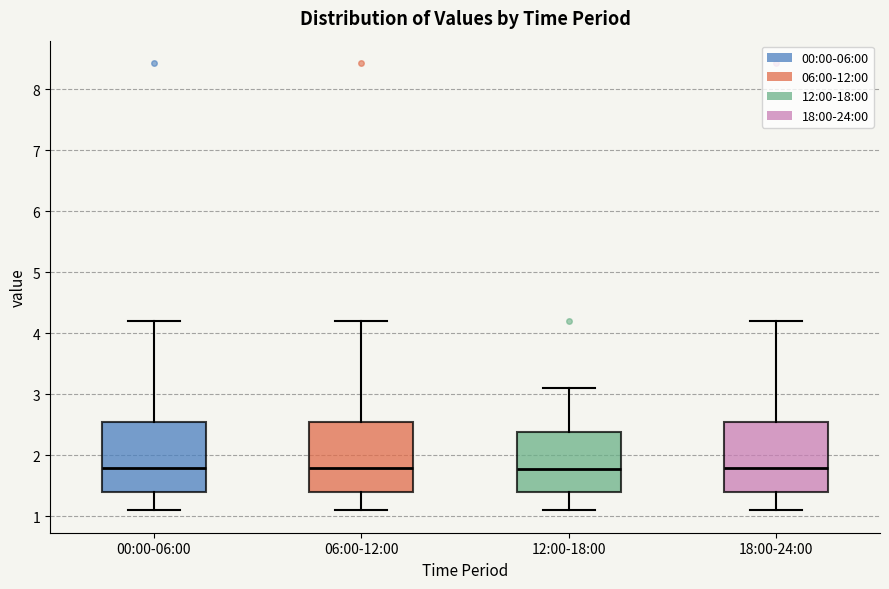

Where does the median line of the box for 18:00-24:00 sit on the y-axis? The values are not printed on the chart, so give them approximately, as read against the axis.

1.8